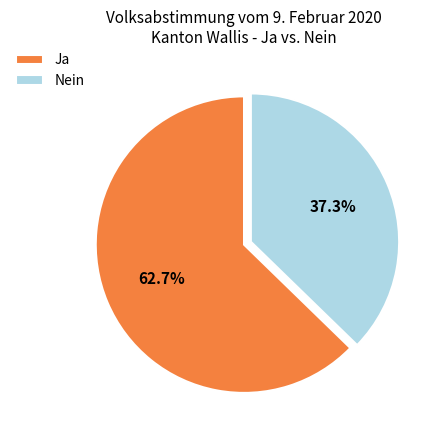

How many slices are in this pie chart?

2